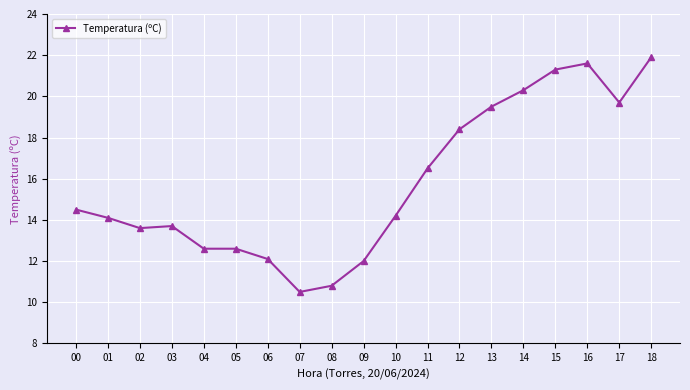

How many data points are less than 14?

8